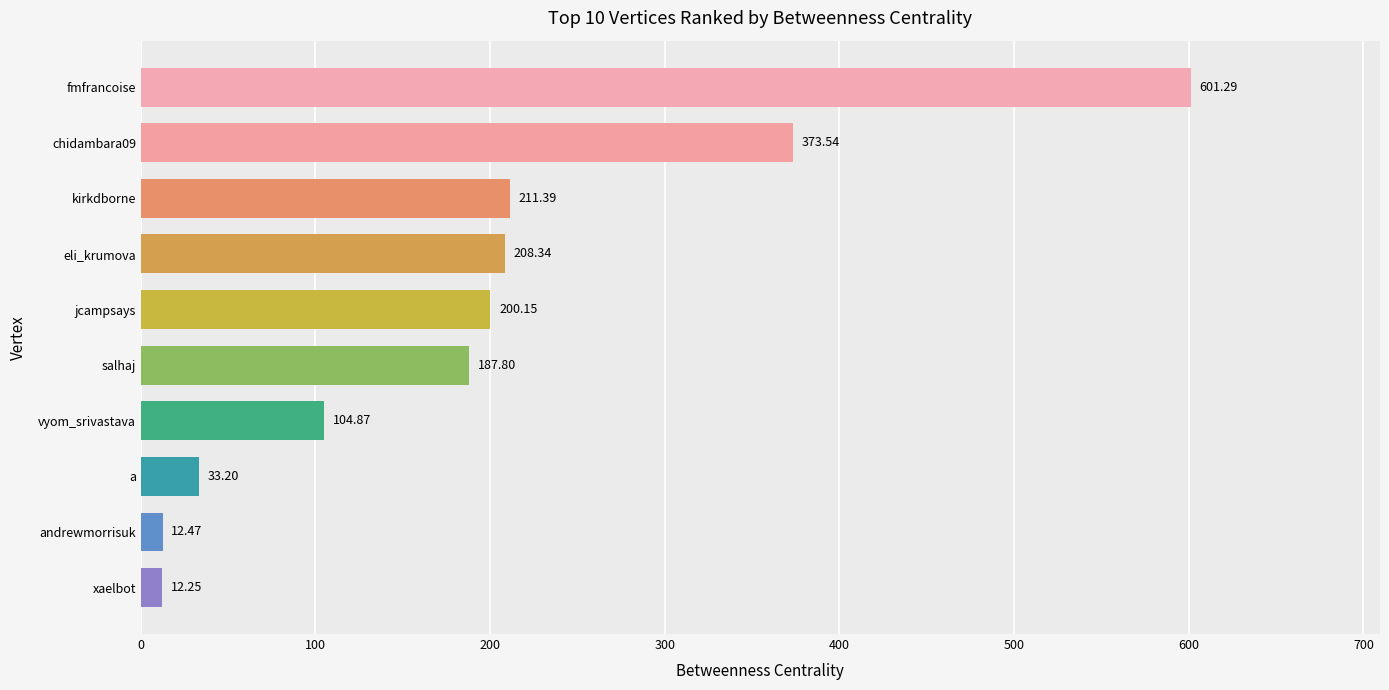

What is the average value?

194.5